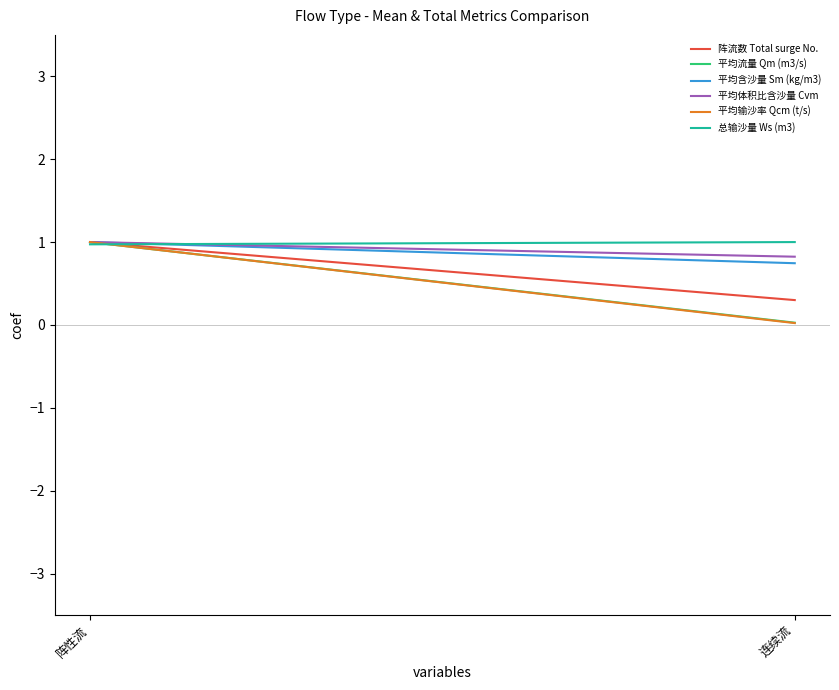

Rank the series at 连续流 from lowest to highest value.

平均输沙率 Qcm (t/s), 平均流量 Qm (m3/s), 阵流数 Total surge No., 平均含沙量 Sm (kg/m3), 平均体积比含沙量 Cvm, 总输沙量 Ws (m3)